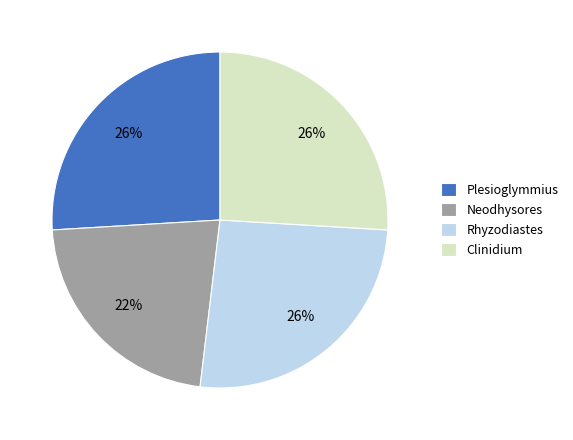

To the nearest percent, what is the combined percentage of Plesioglymmius and Neodhysores?

48%